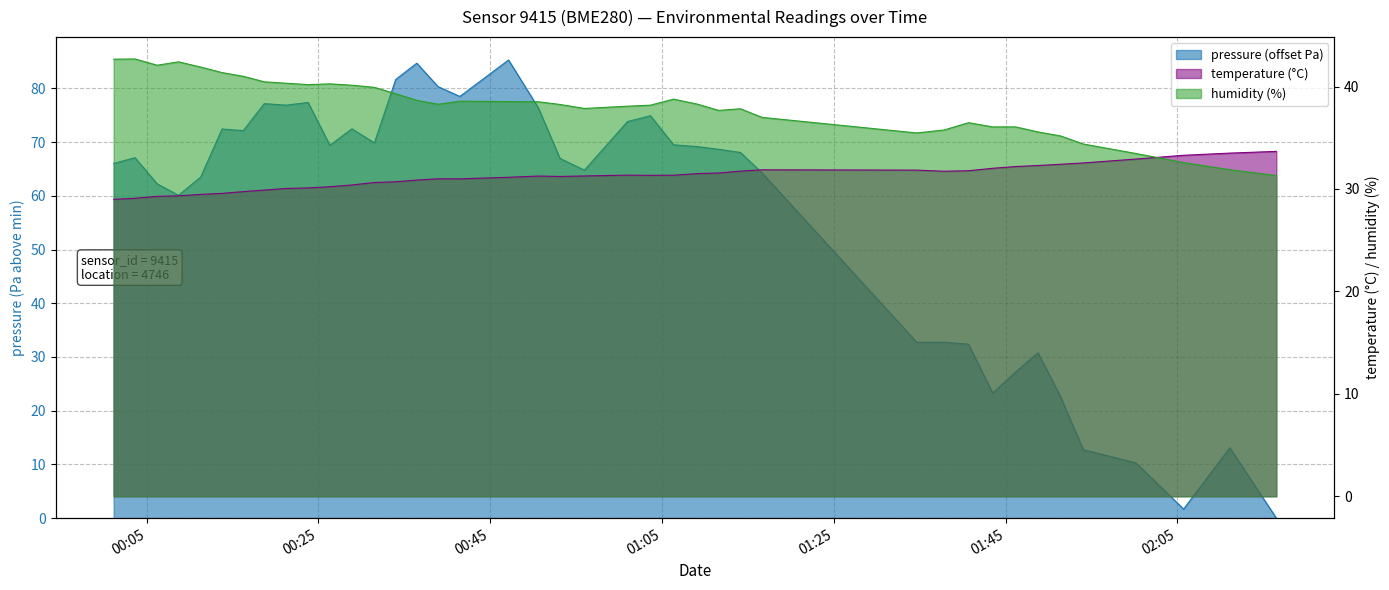

Where is the first local maximum for pressure?

2022-09-29T00:03:39